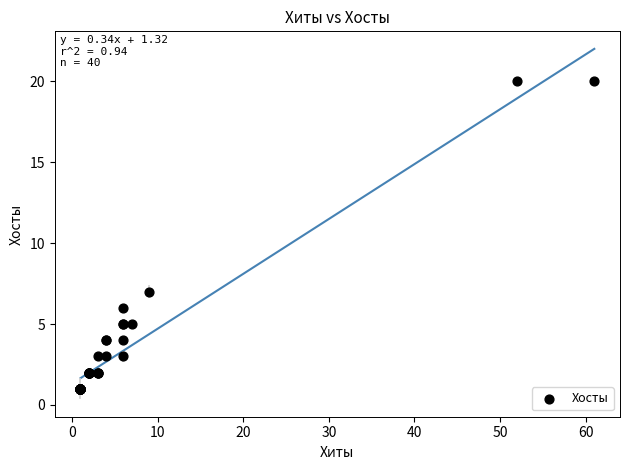

What Y value in the scatter plot is closest to 10?

7